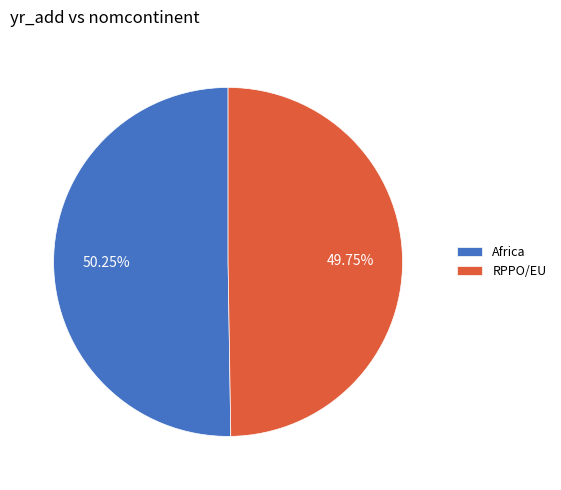

Is there any slice that represents more than half of the pie?

Yes